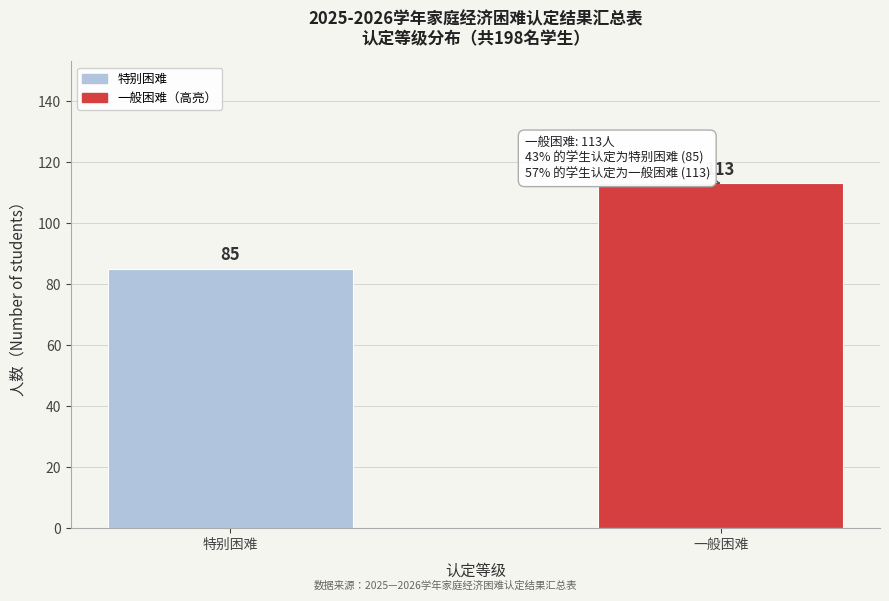

Reading left to right, list all the values displayed in this chart.

85	113